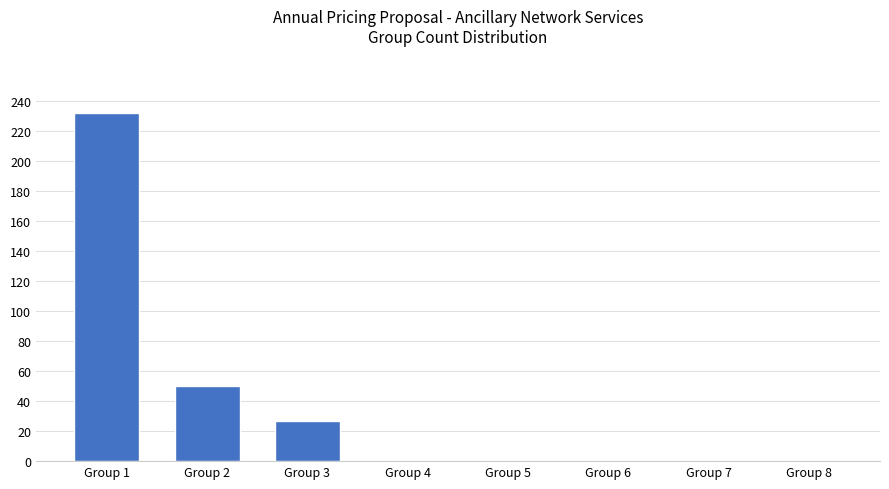

At which category does the chart reach its peak across all series?

Group 1